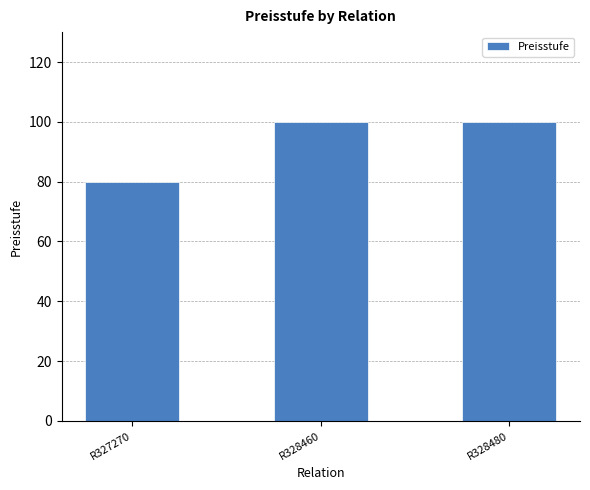

At which category does the chart reach its minimum across all series?

R327270